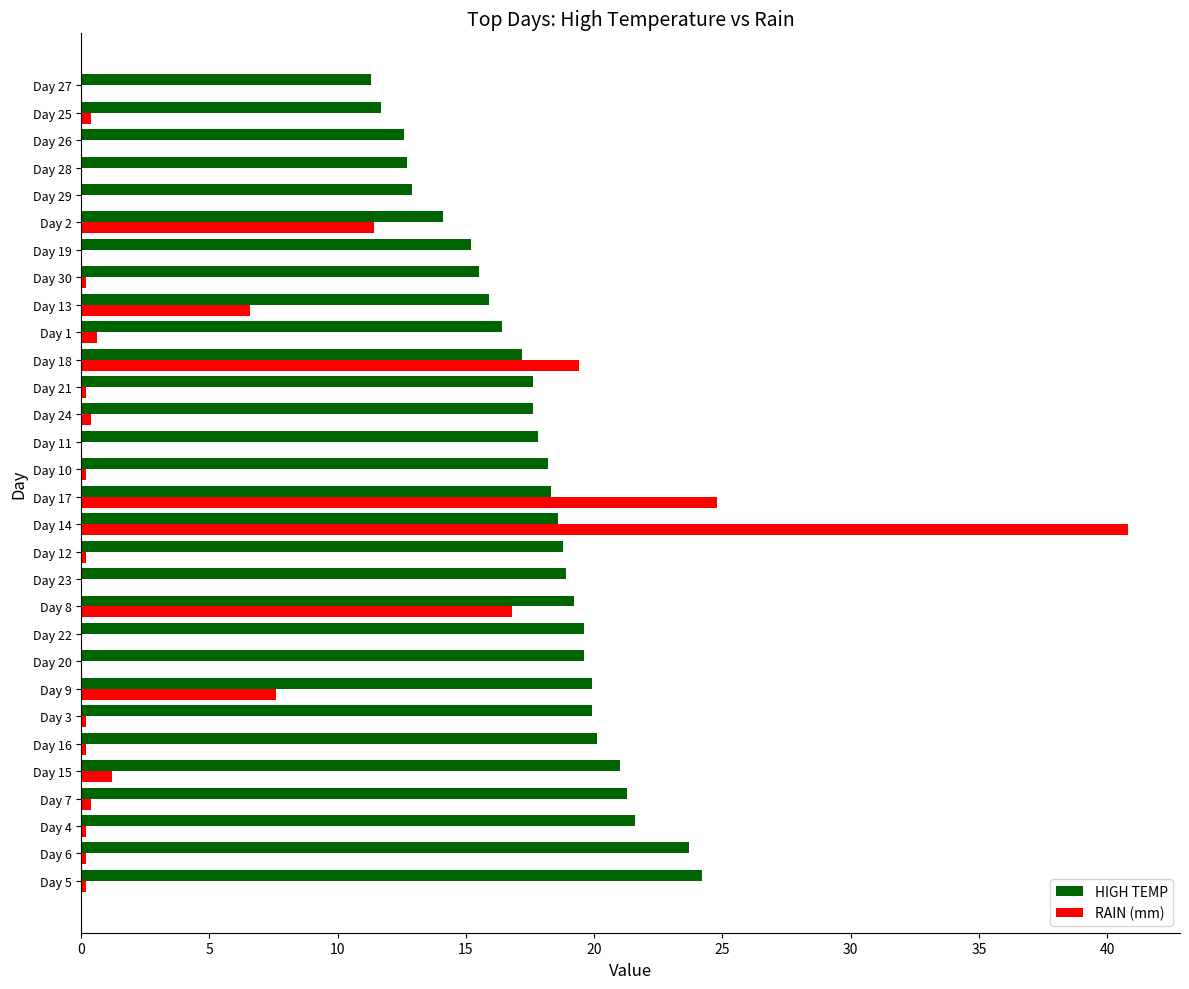

Which series changed the most between Day 9 and Day 1?

RAIN (mm)